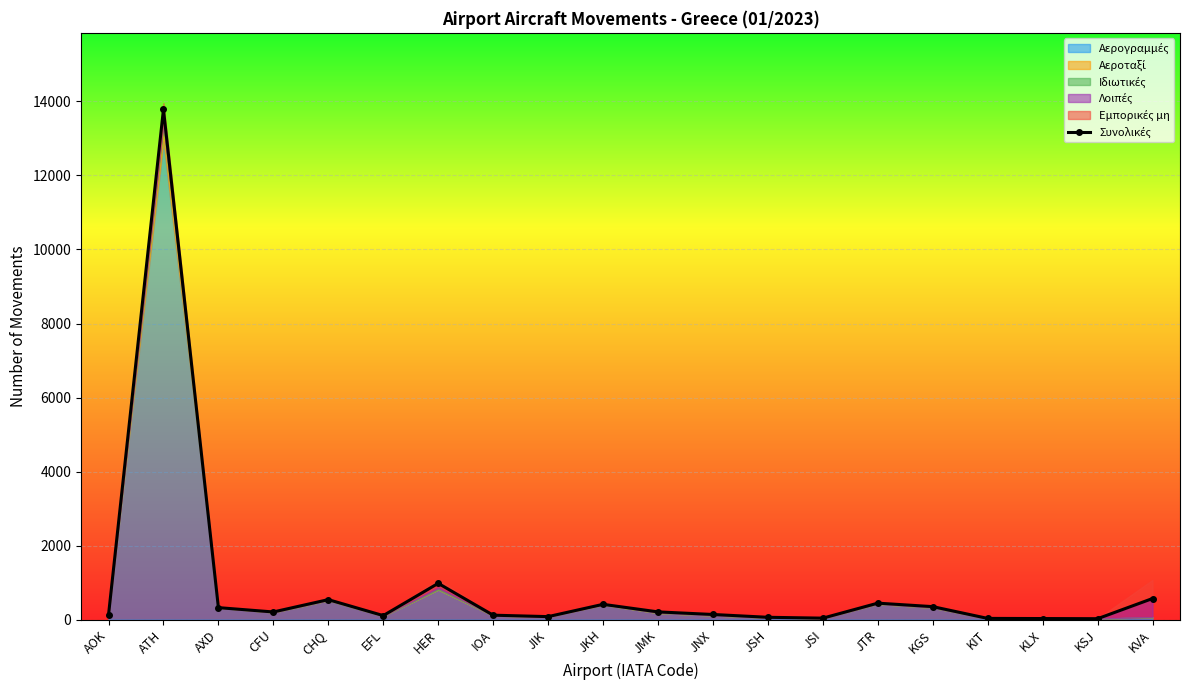

Approximately how many times larger is the value at AOK compared to IOA?

1.0